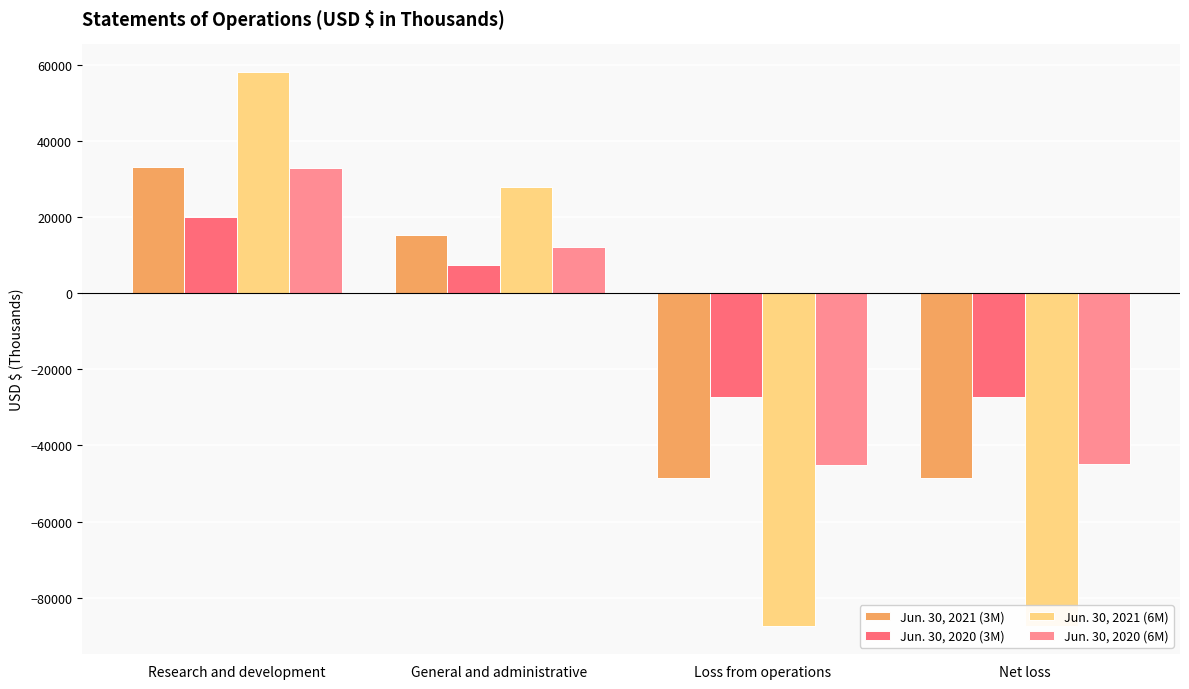

The Jun. 30, 2020 (6M) series shows 33019 at Research and development. True or false?

True